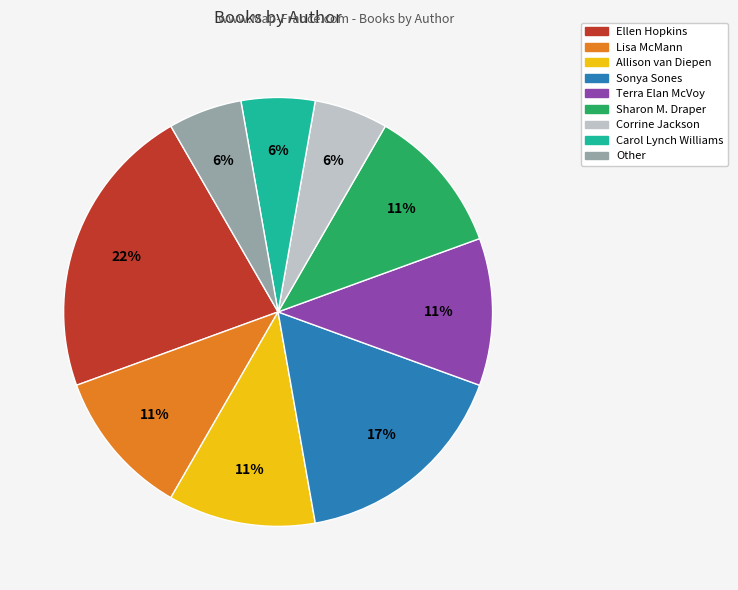

Which category has the biggest portion of the pie?

Ellen Hopkins